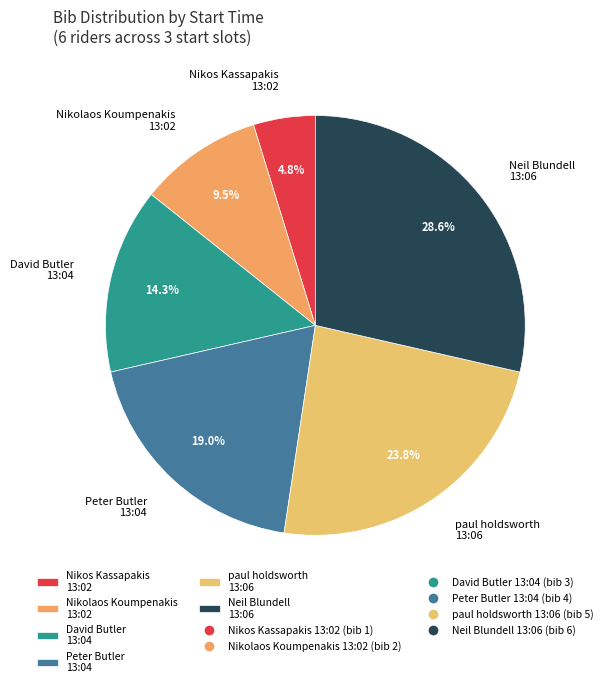

Is the sum of Nikos Kassapakis 13:02 and paul holdsworth 13:06 greater than half?

No